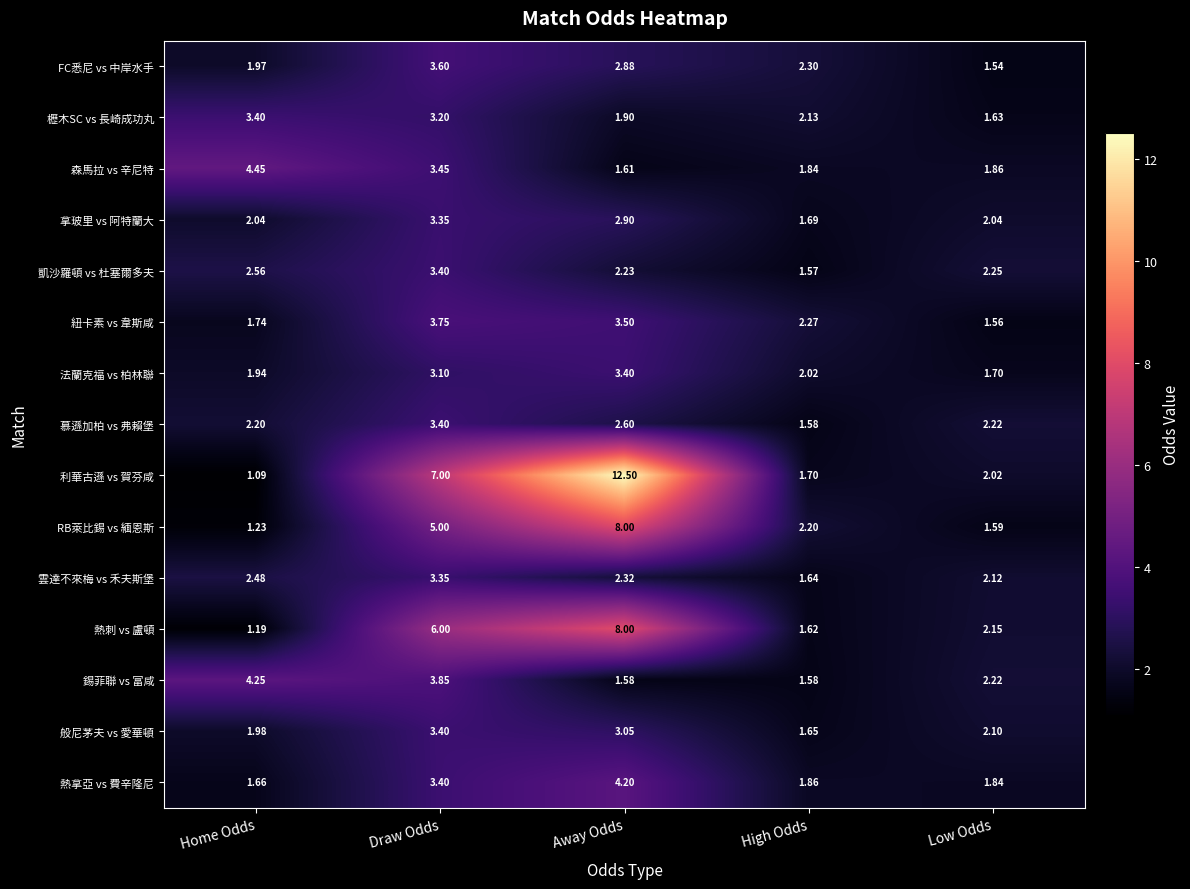

Which series has the largest range (max minus min)?

利華古遜 vs 賀芬咸